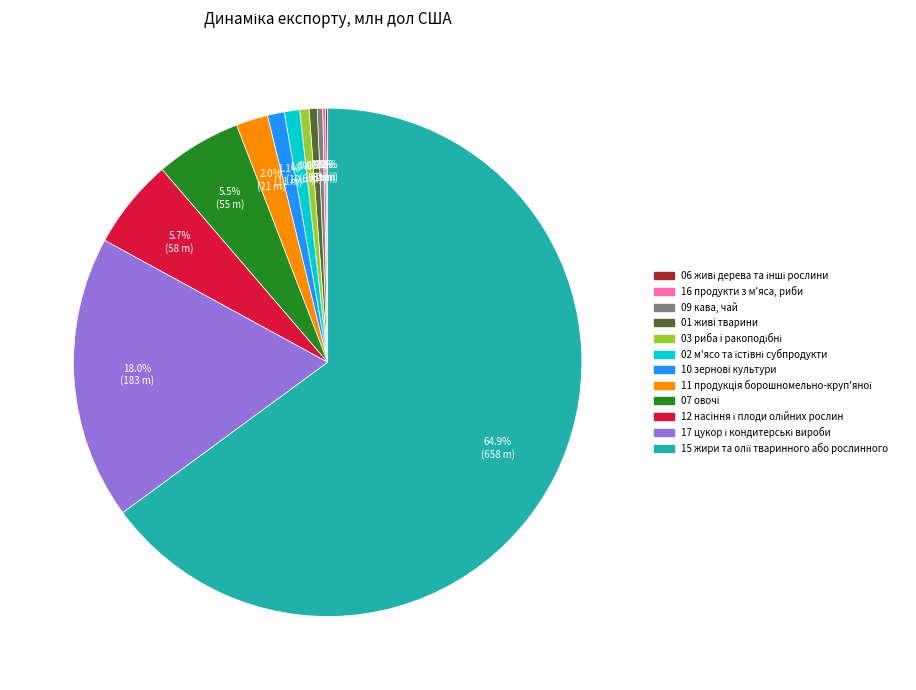

To the nearest percent, what is the average slice percentage?

8%